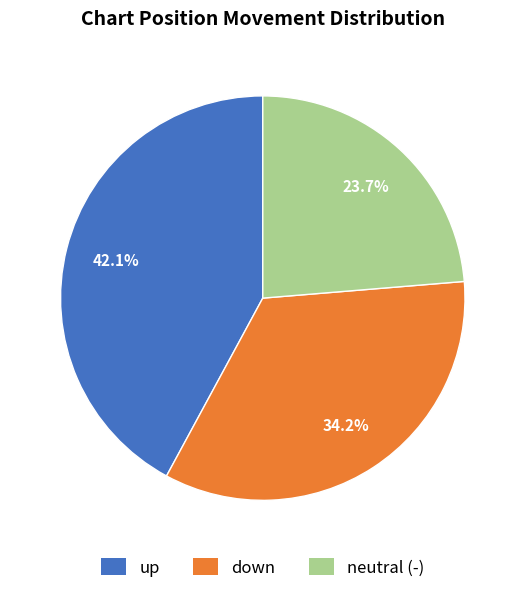

To the nearest percent, what is the difference between the up and down slice percentages?

8%